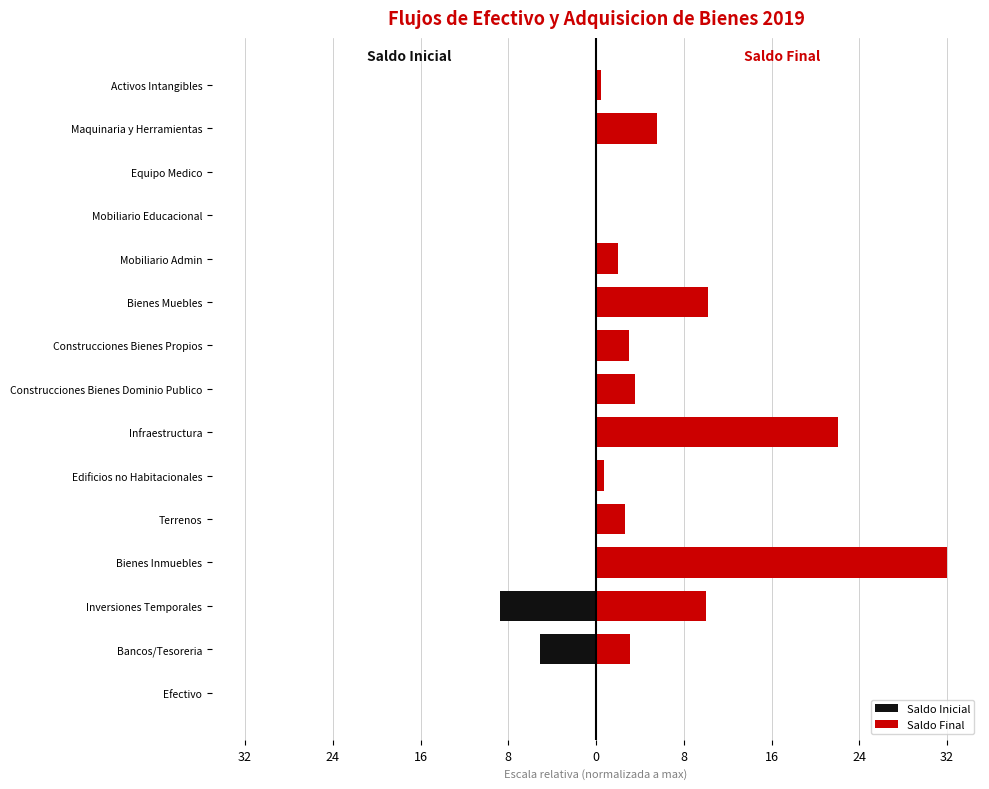

Which series has the largest range (max minus min)?

Saldo Final